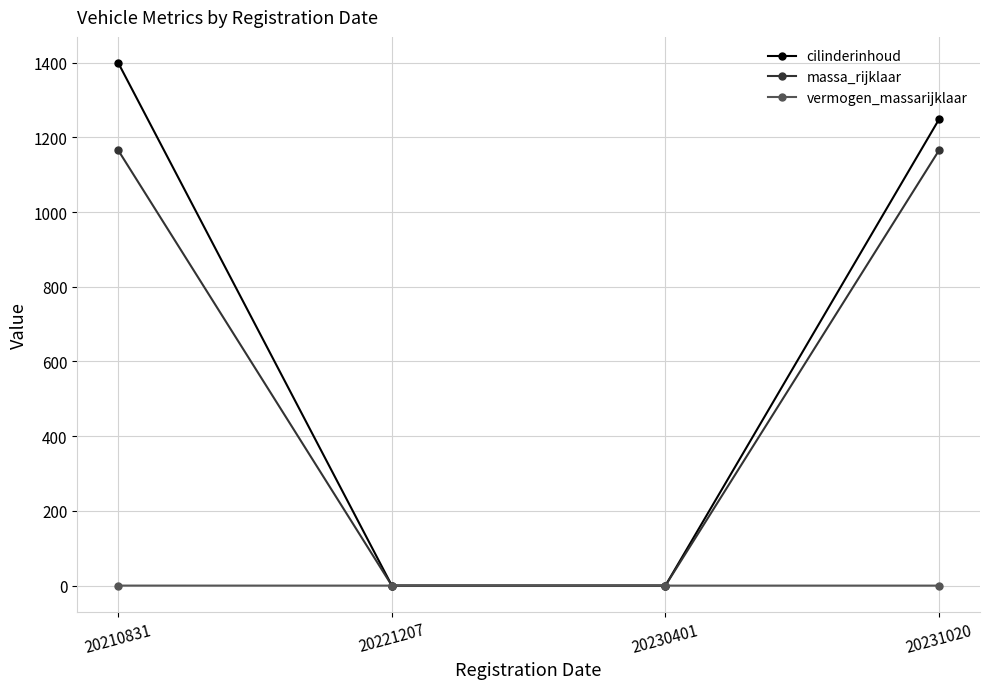

What is the maximum value for cilinderinhoud?

1399.0